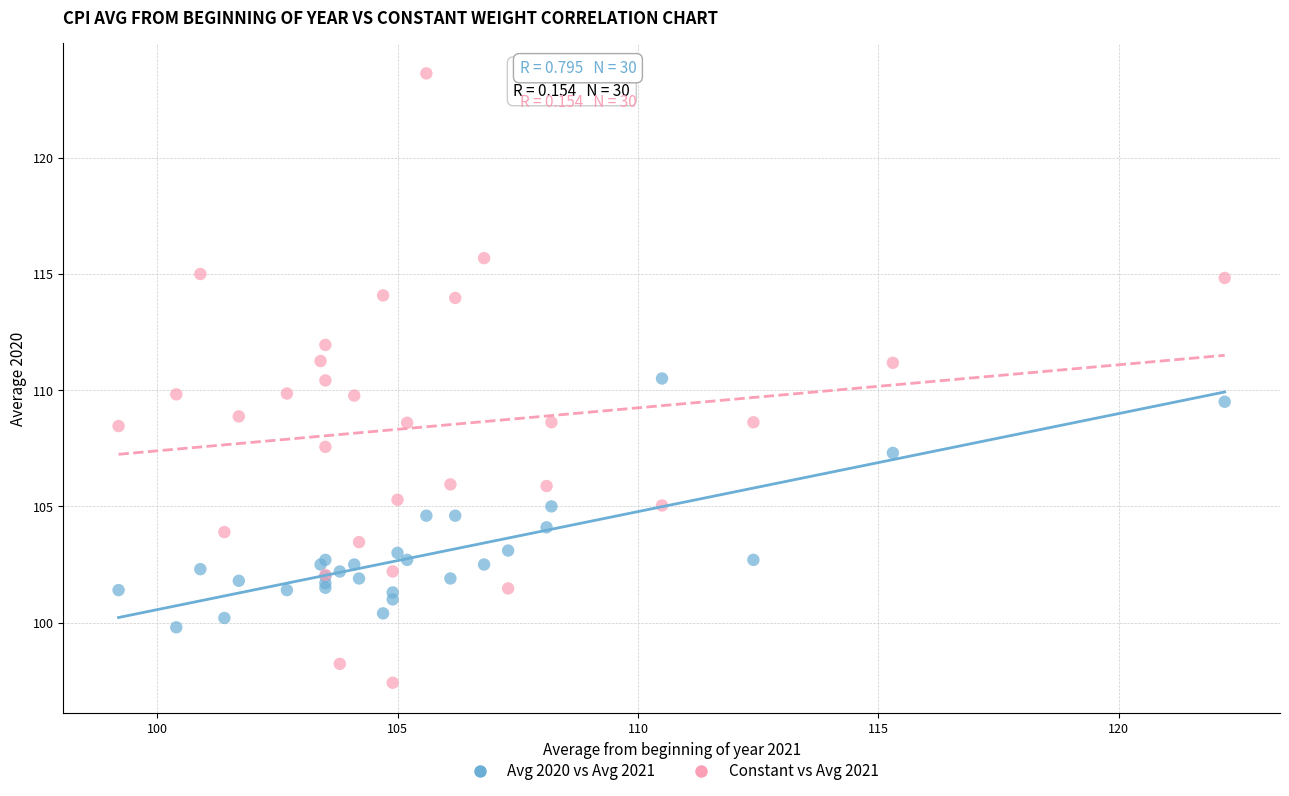

Which series has the widest spread of Y values?

Constant vs Avg 2021